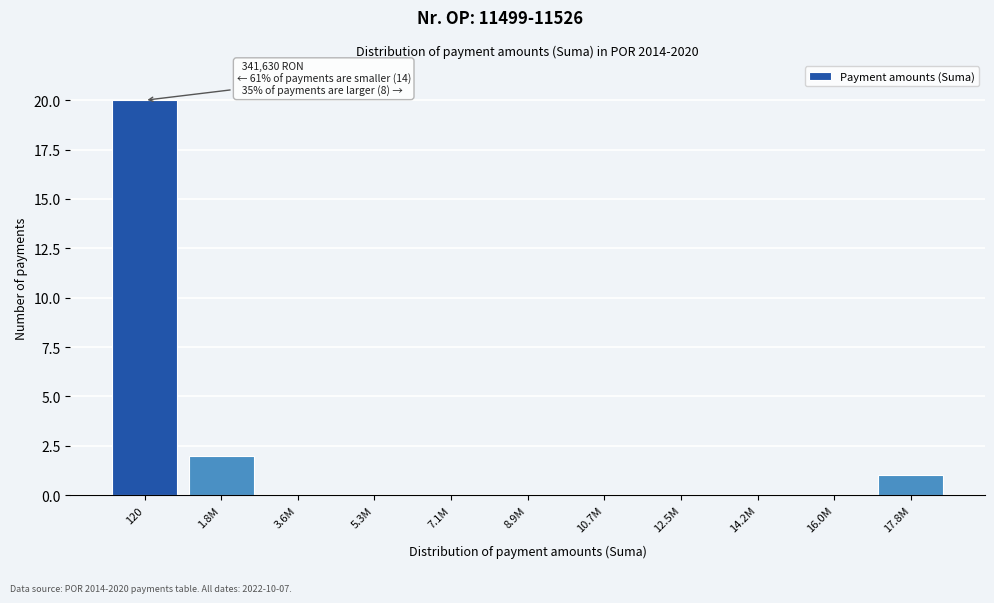

Reading left to right, extract all data points from this chart.

120=20	1.8M=2	3.6M=0	5.3M=0	7.1M=0	8.9M=0	10.7M=0	12.5M=0	14.2M=0	16.0M=0	17.8M=1